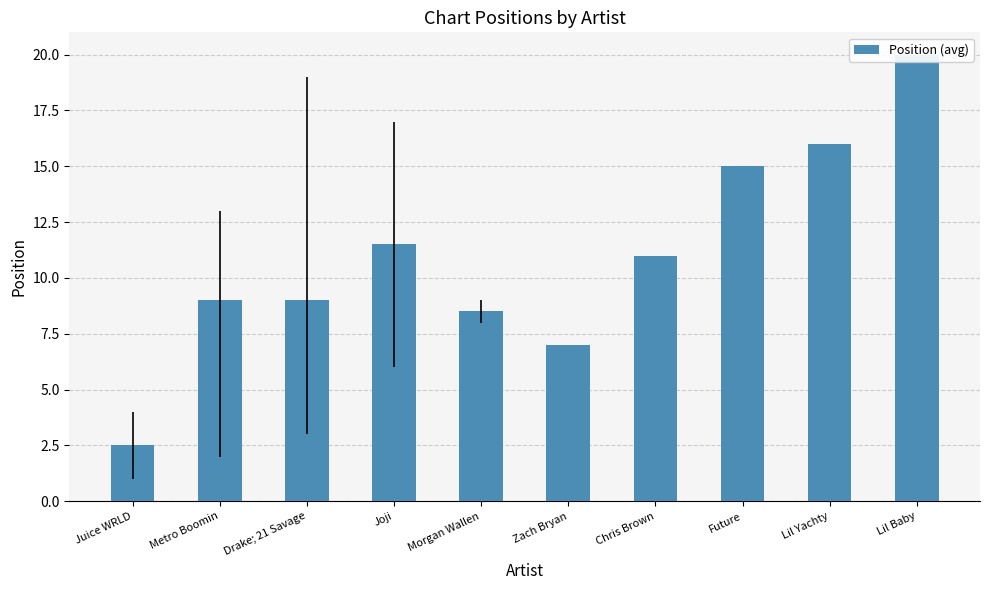

What position from the left is Lil Yachty?

9